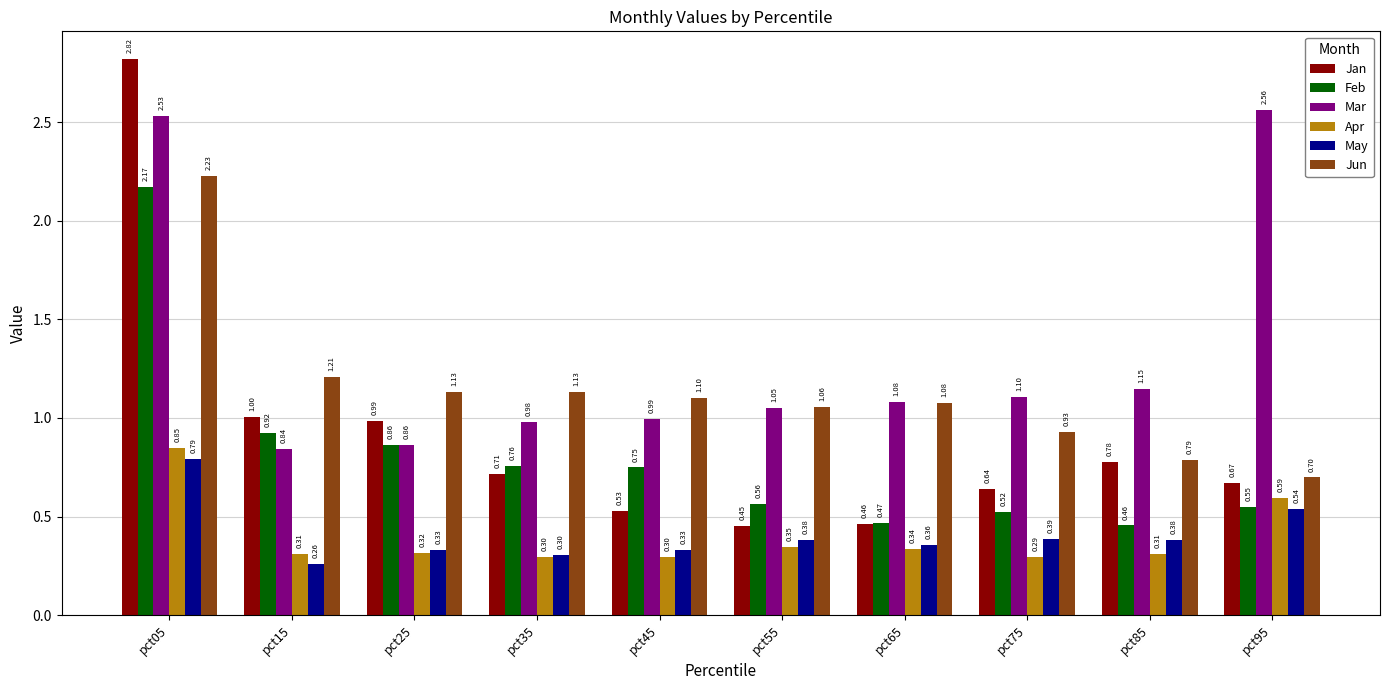

At which label is Feb closest to 1?

pct15